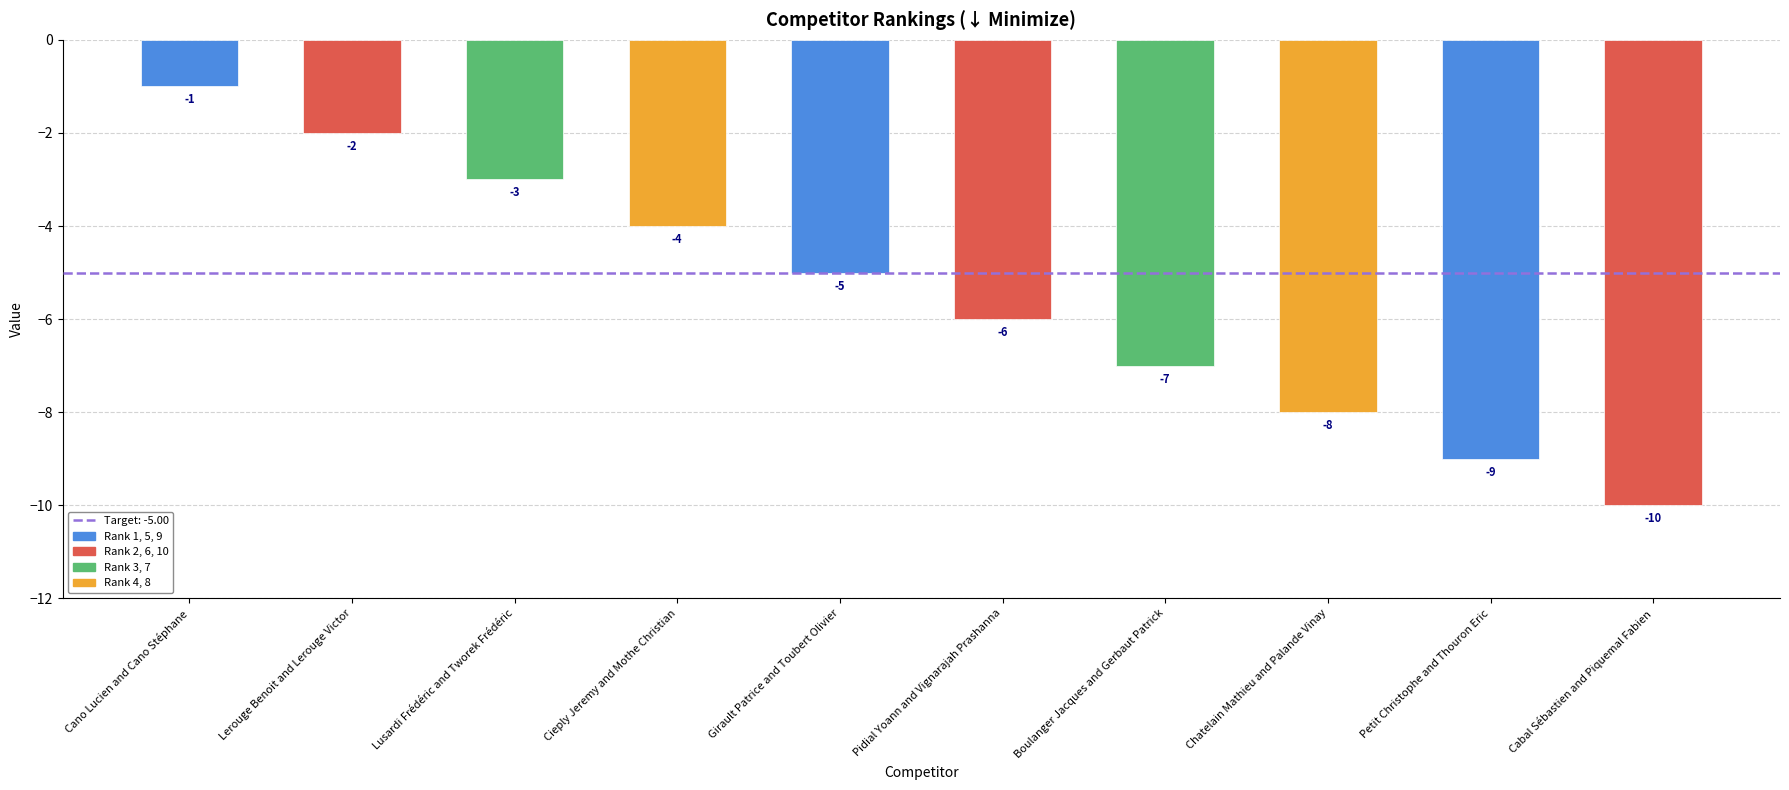

What is the difference between the values at Cano Lucien and Cano Stéphane and Boulanger Jacques and Gerbaut Patrick?

6